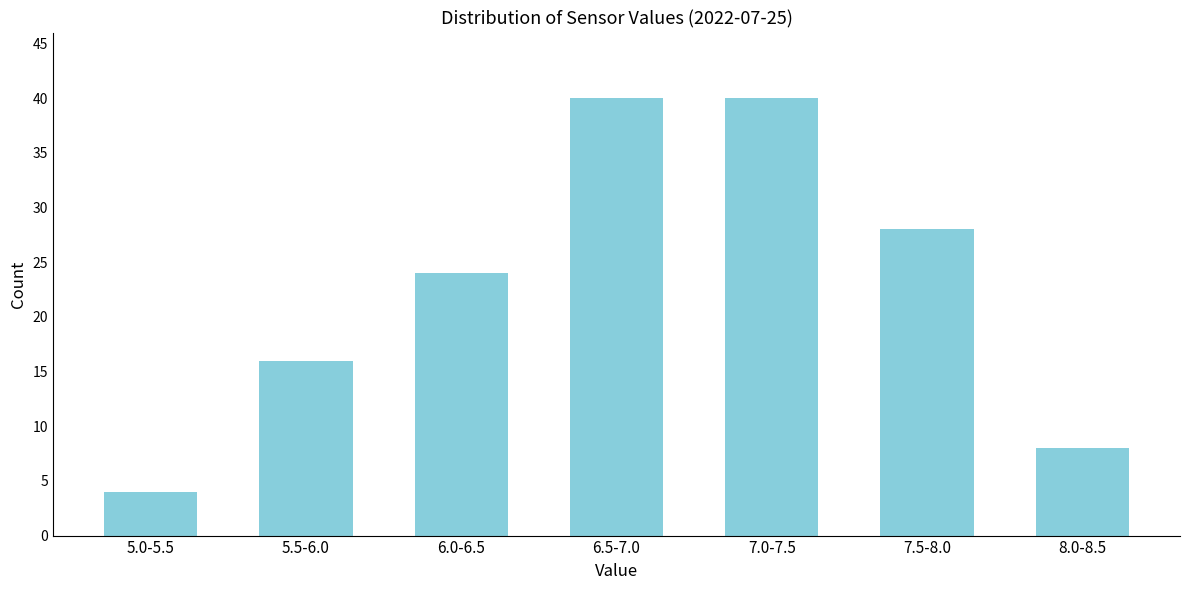

Reading left to right, extract all data points from this chart.

5.0-5.5=4	5.5-6.0=16	6.0-6.5=24	6.5-7.0=40	7.0-7.5=40	7.5-8.0=28	8.0-8.5=8